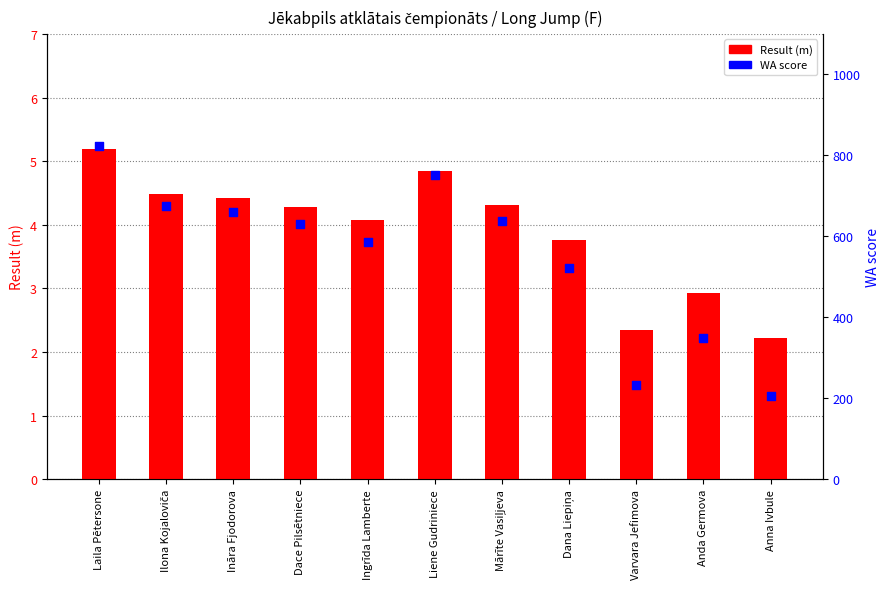

Which series reaches the maximum Y coordinate?

WA score